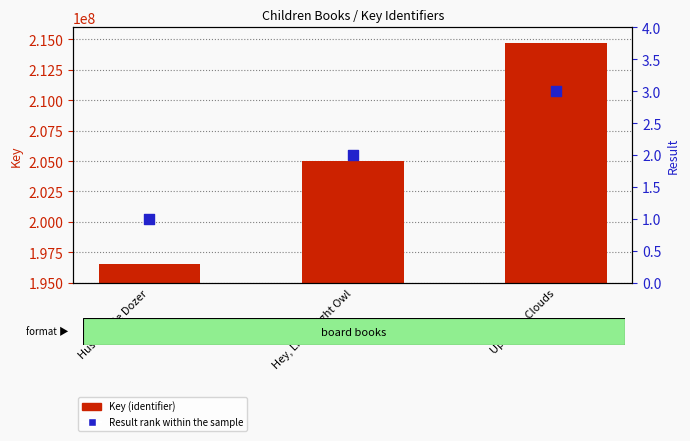

Which series has the largest total across all categories?

Key (identifier)